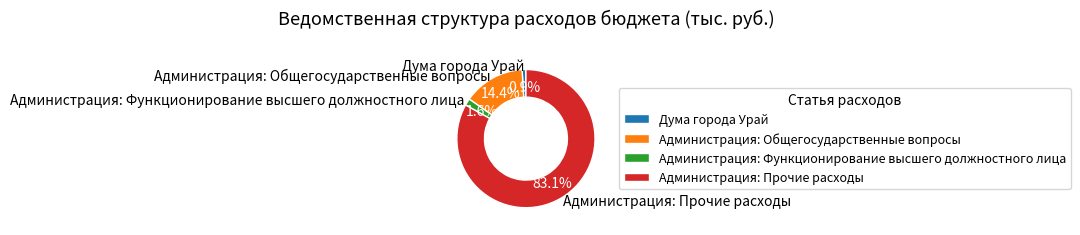

What is the ratio of the value at Администрация: Прочие расходы to the value at Администрация: Общегосударственные вопросы?

5.8